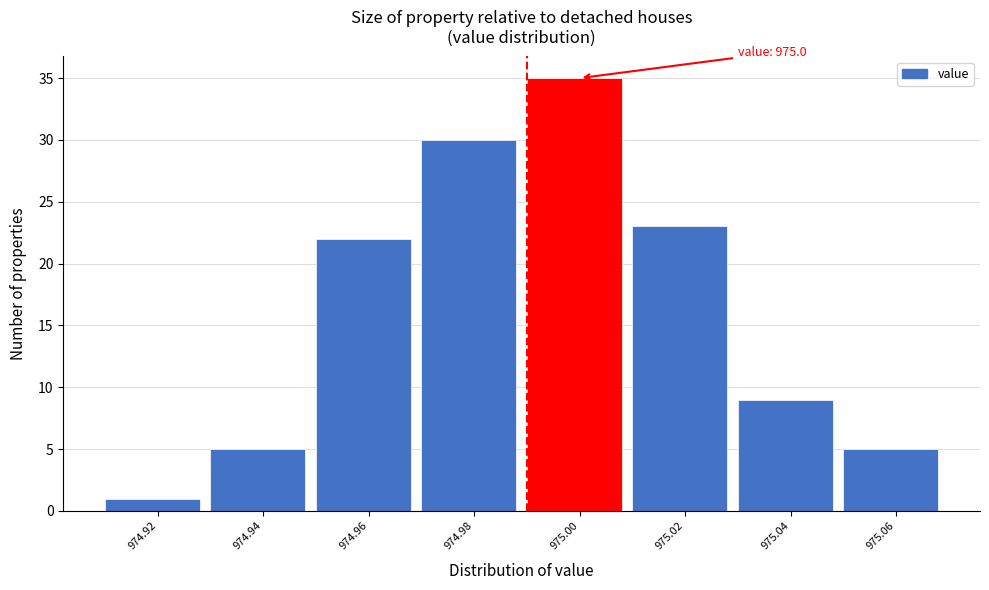

Reading left to right, what are all the values shown in this chart?

1	5	22	30	35	23	9	5